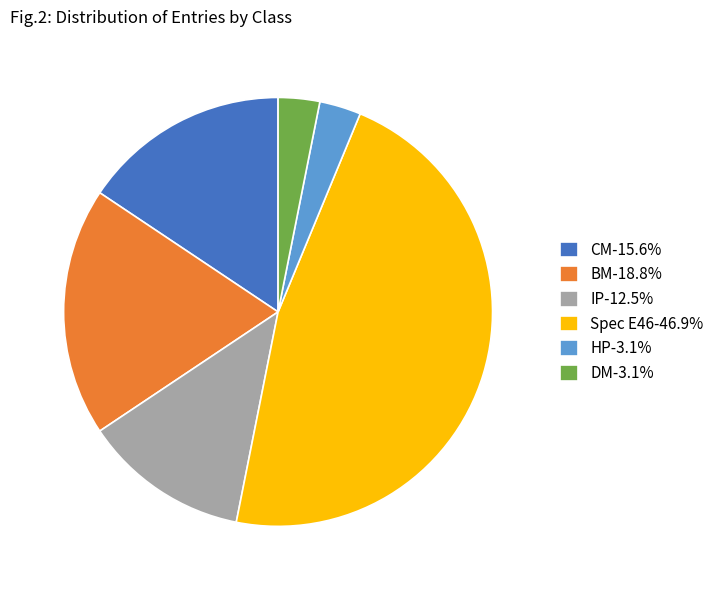

What is the largest slice in the pie chart?

Spec E46